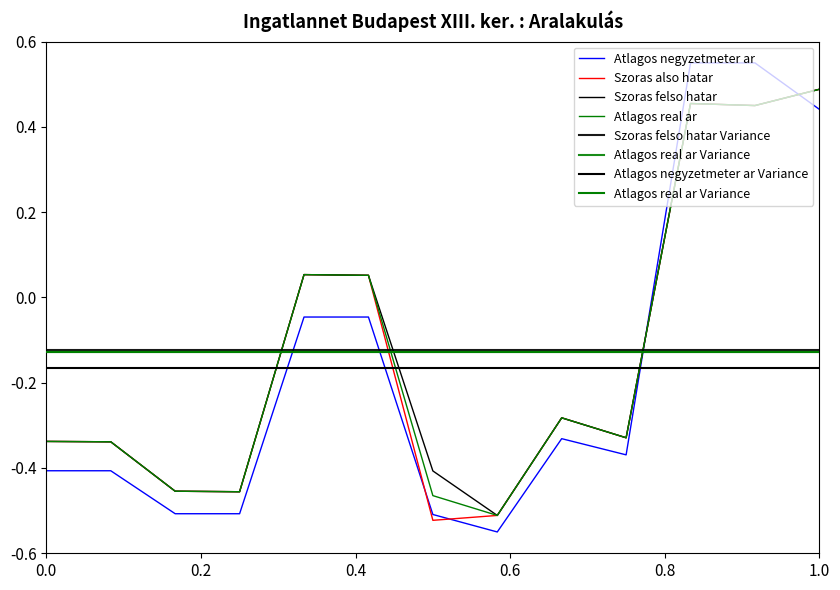

What is the maximum value for Atlagos negyzetmeter ar?

0.6